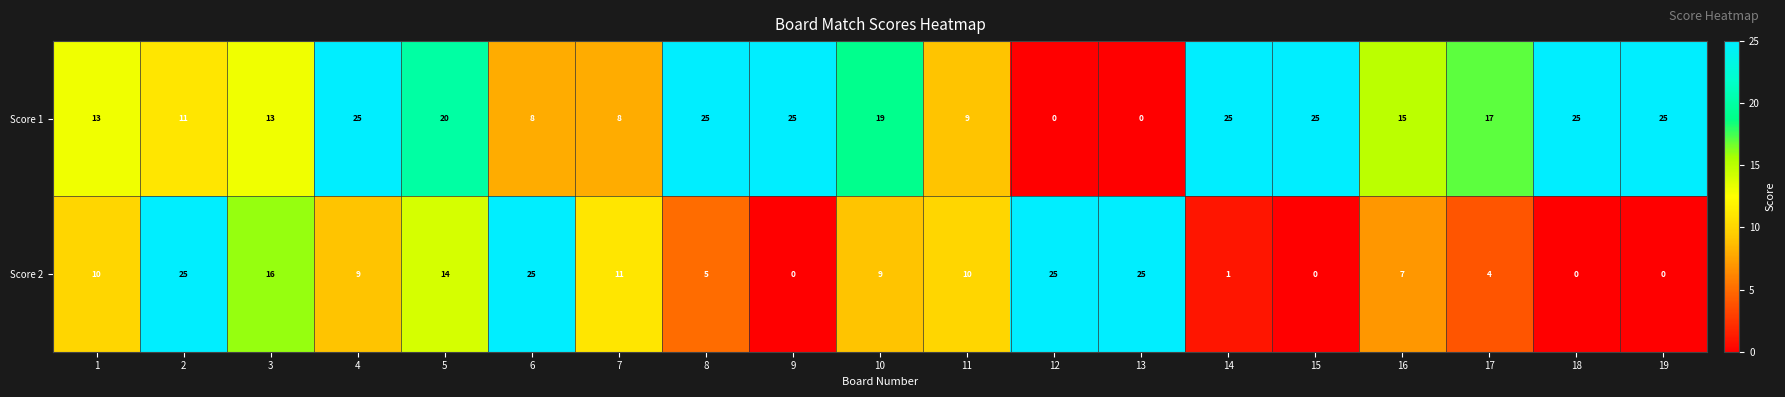

Which series has the largest total across all categories?

Score 1